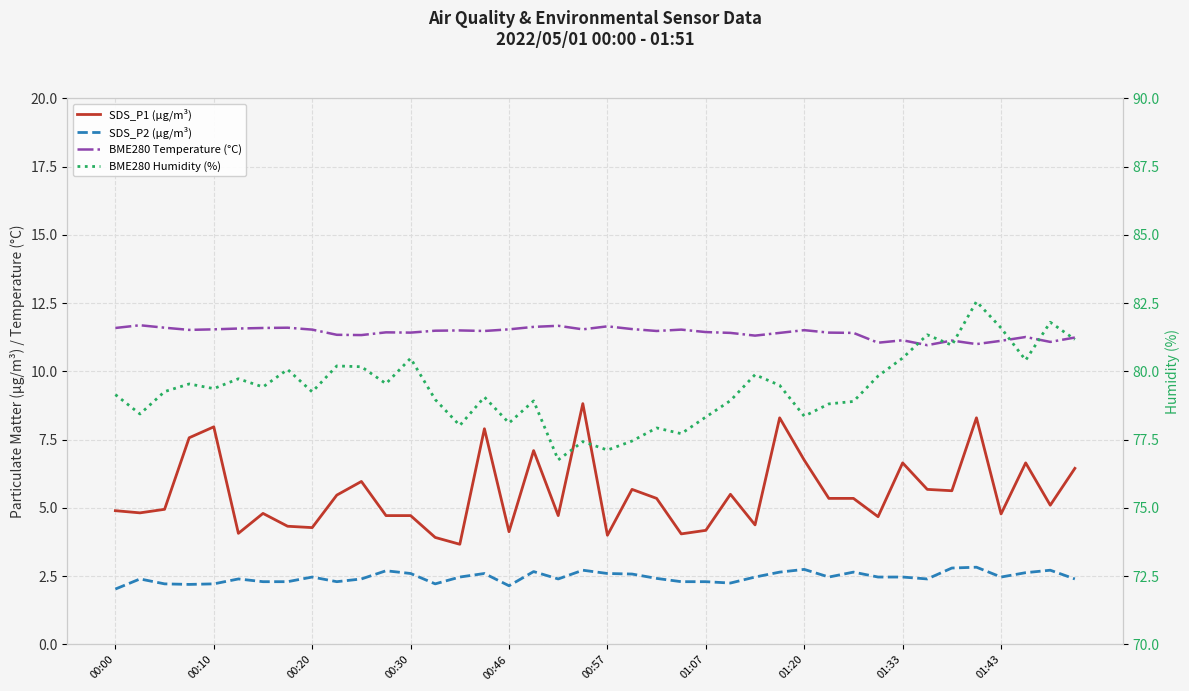

What is the sum of all SDS_P1 (µg/m³) values?

221.6